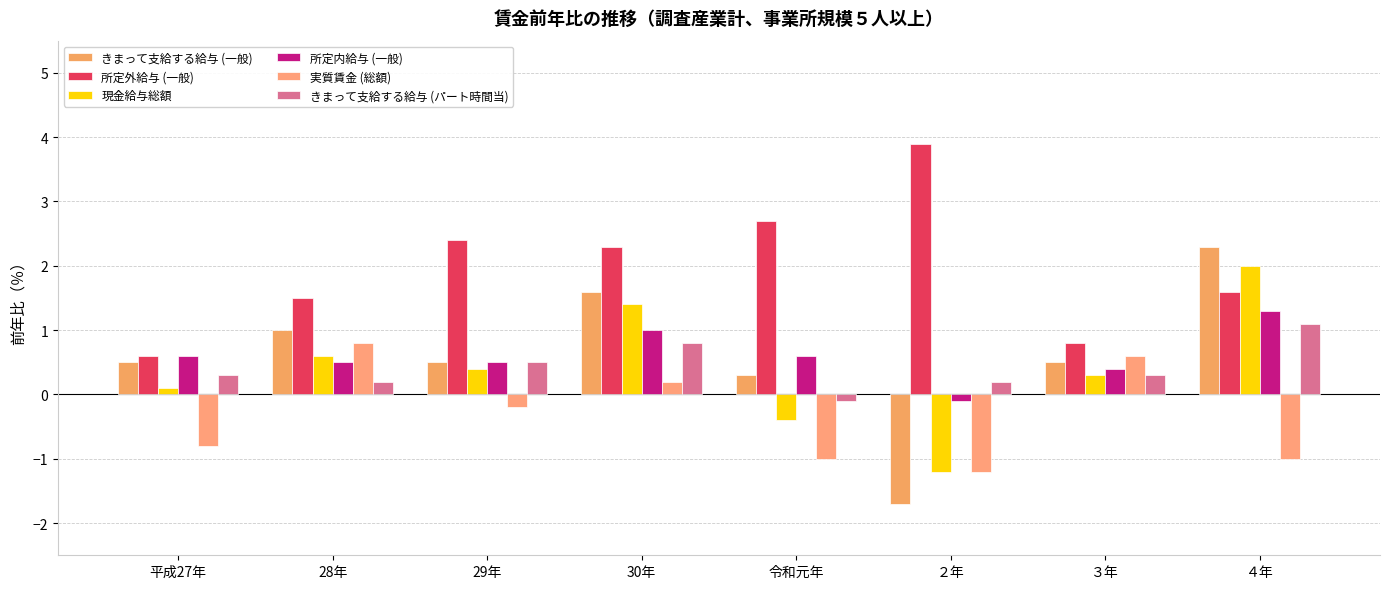

The value of 実質賃金 (総額) at ２年 is -0.7. True or false?

False